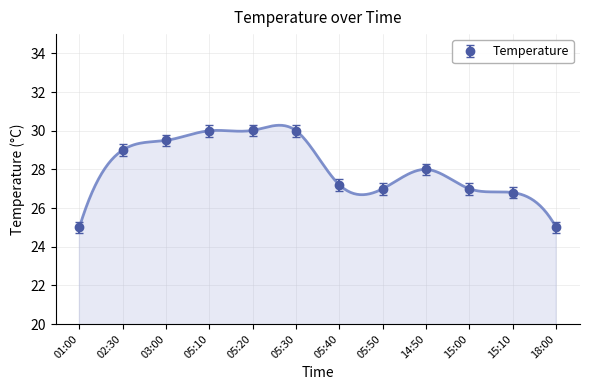

How many lines are shown in the chart?

1